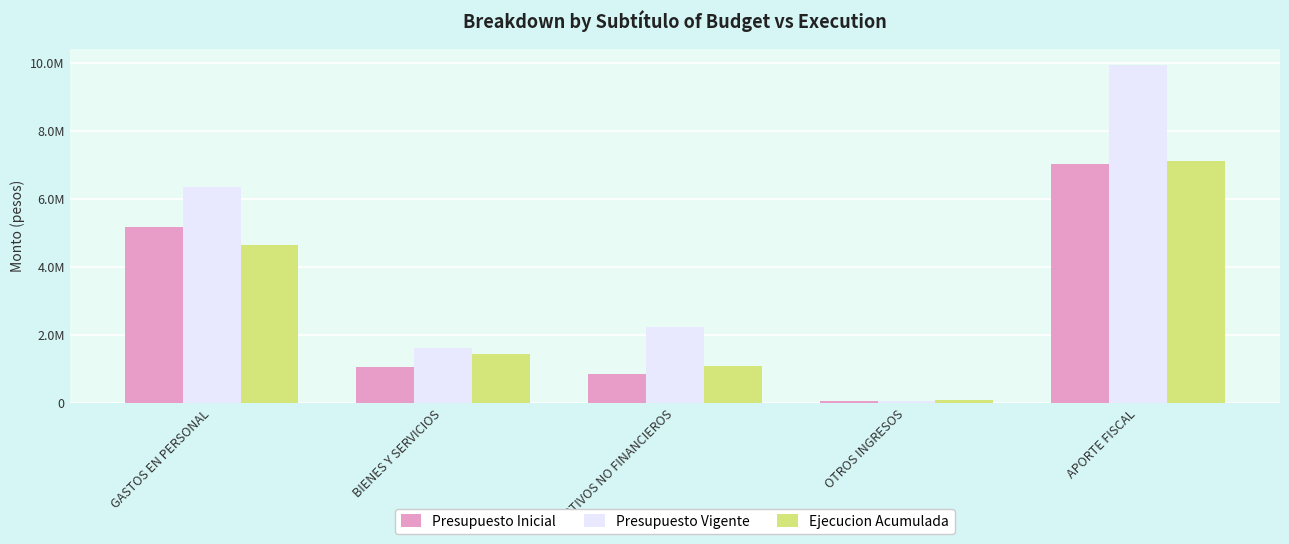

What are all the series names shown in the legend?

Presupuesto Inicial, Presupuesto Vigente, Ejecucion Acumulada